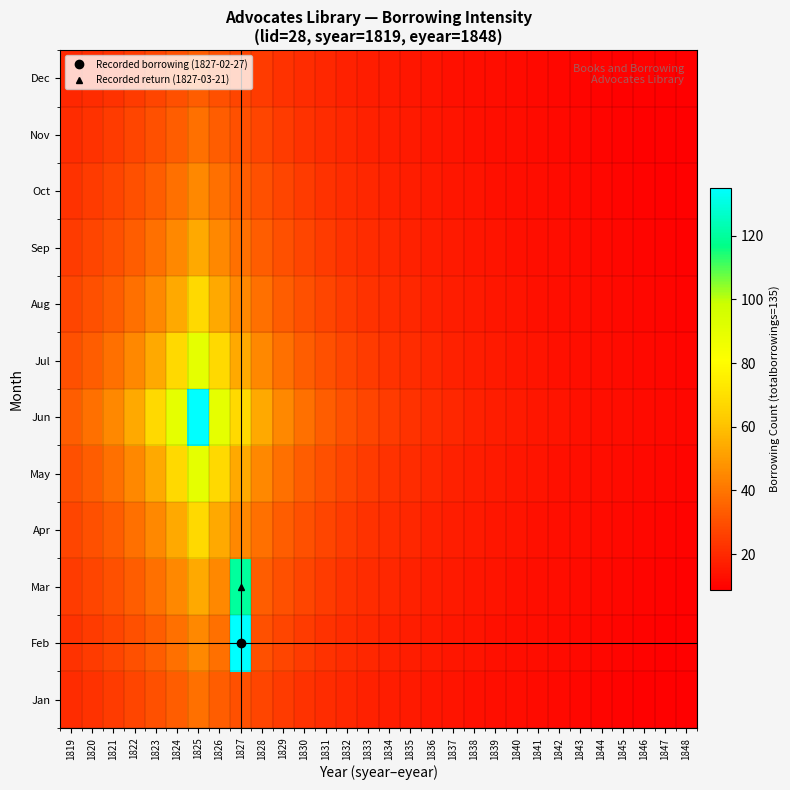

Count the number of data series in this chart.

12